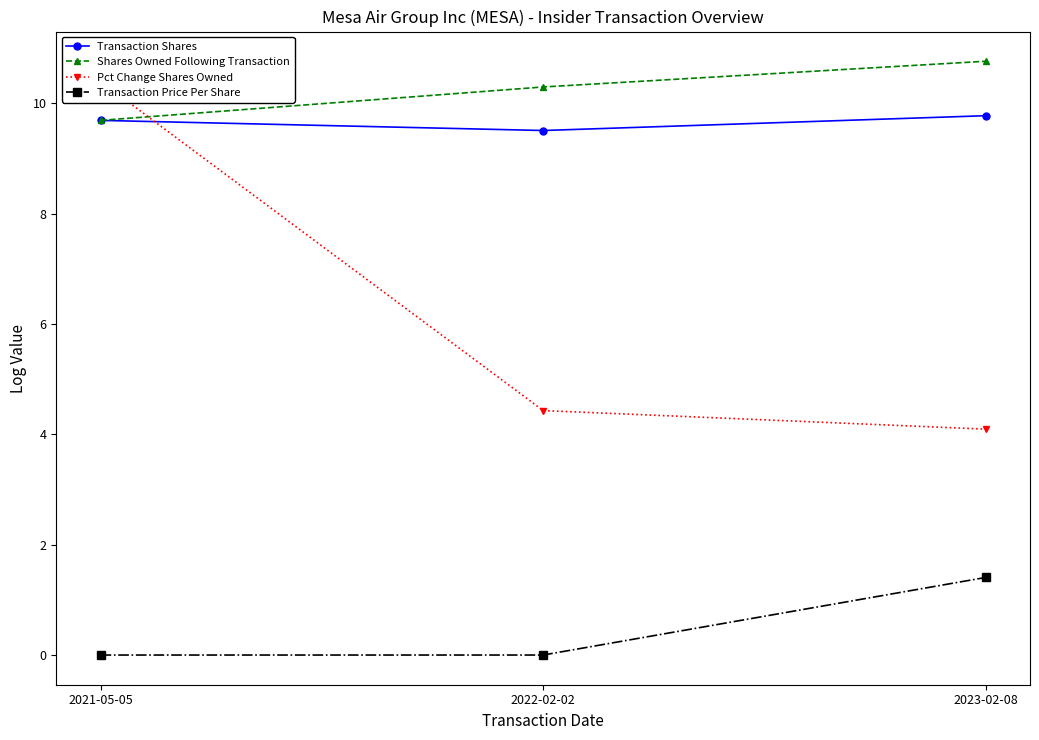

What is the difference between the Pct Change Shares Owned values at 2022-02-02 and 2023-02-08?

0.3